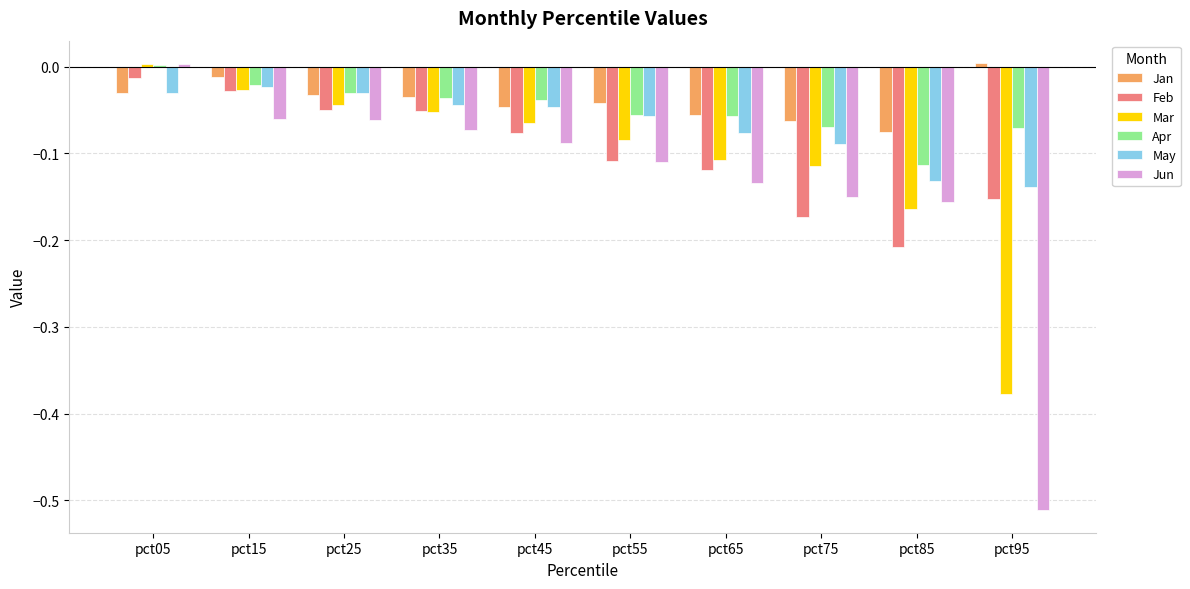

How many series are shown in this chart?

6